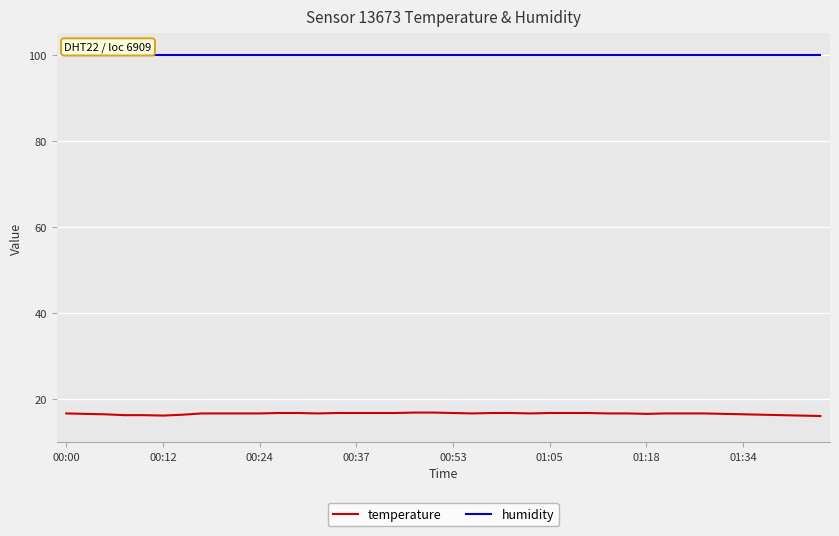

Which series has the widest spread of values?

temperature